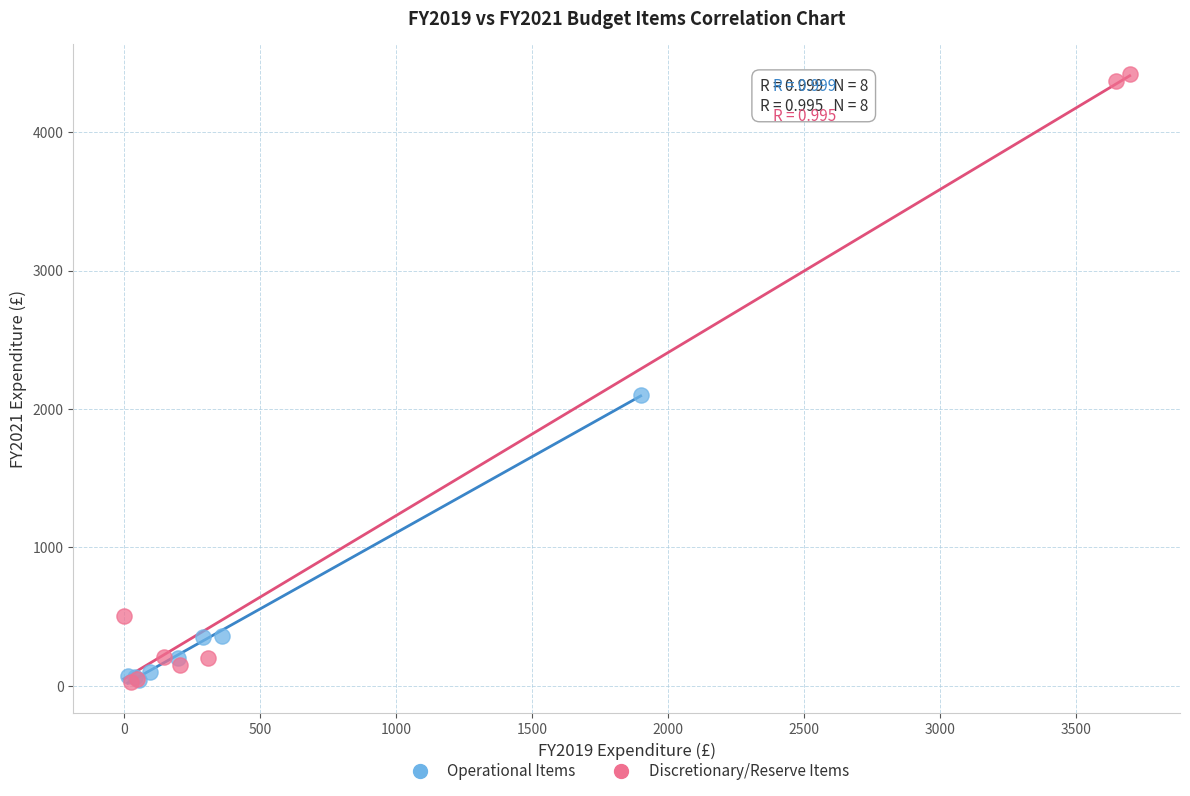

Which series reaches the maximum Y coordinate?

Discretionary/Reserve Items